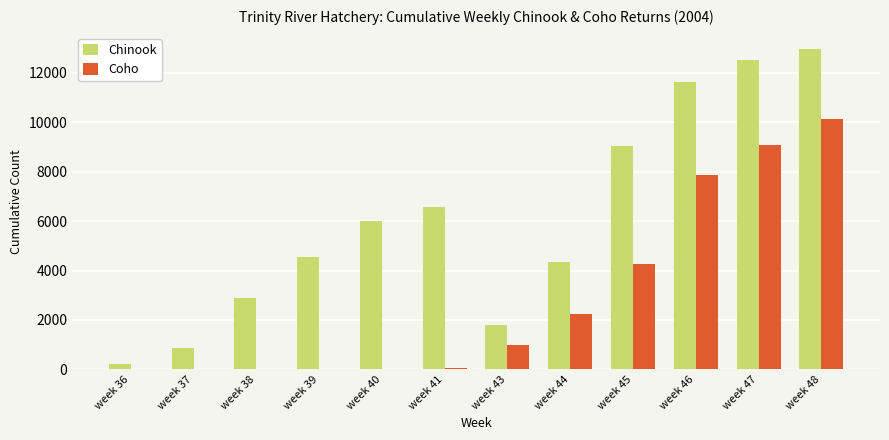

Which series changed the most between week 38 and week 44?

Coho